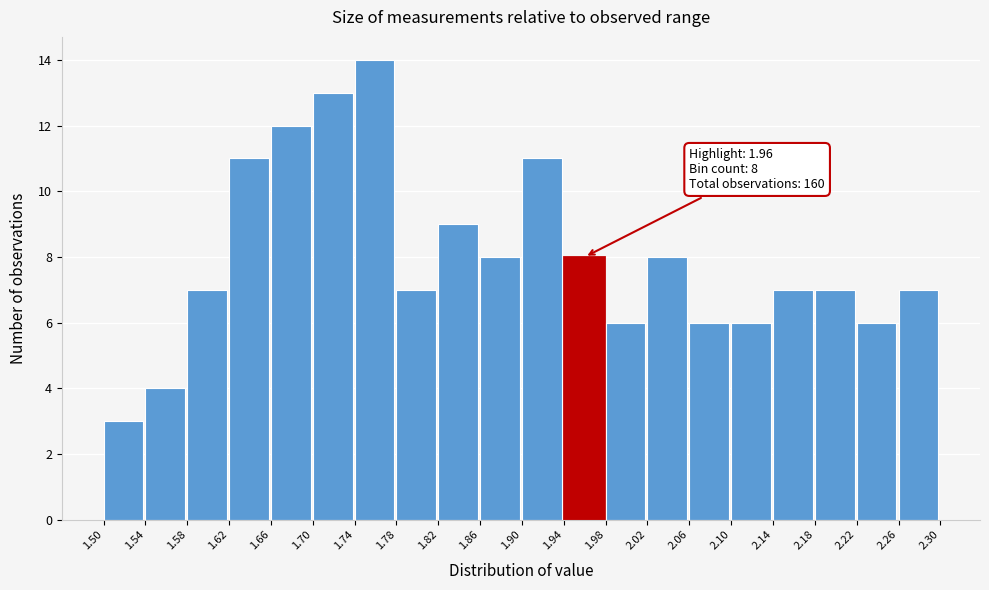

Which range on the x-axis has the tallest bar?

1.74 to 1.78